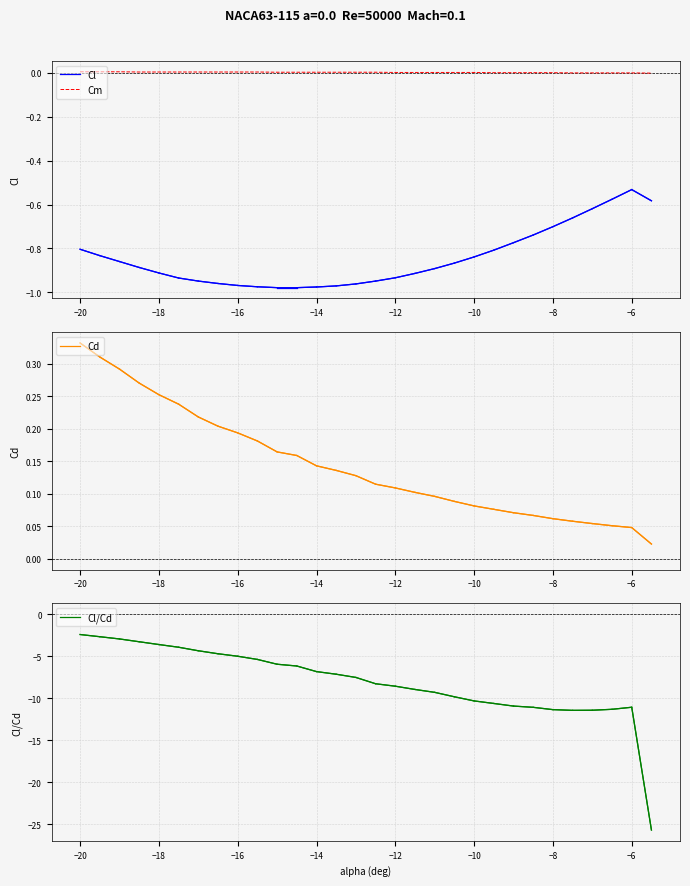

Which series has the widest spread of values?

Cl/Cd